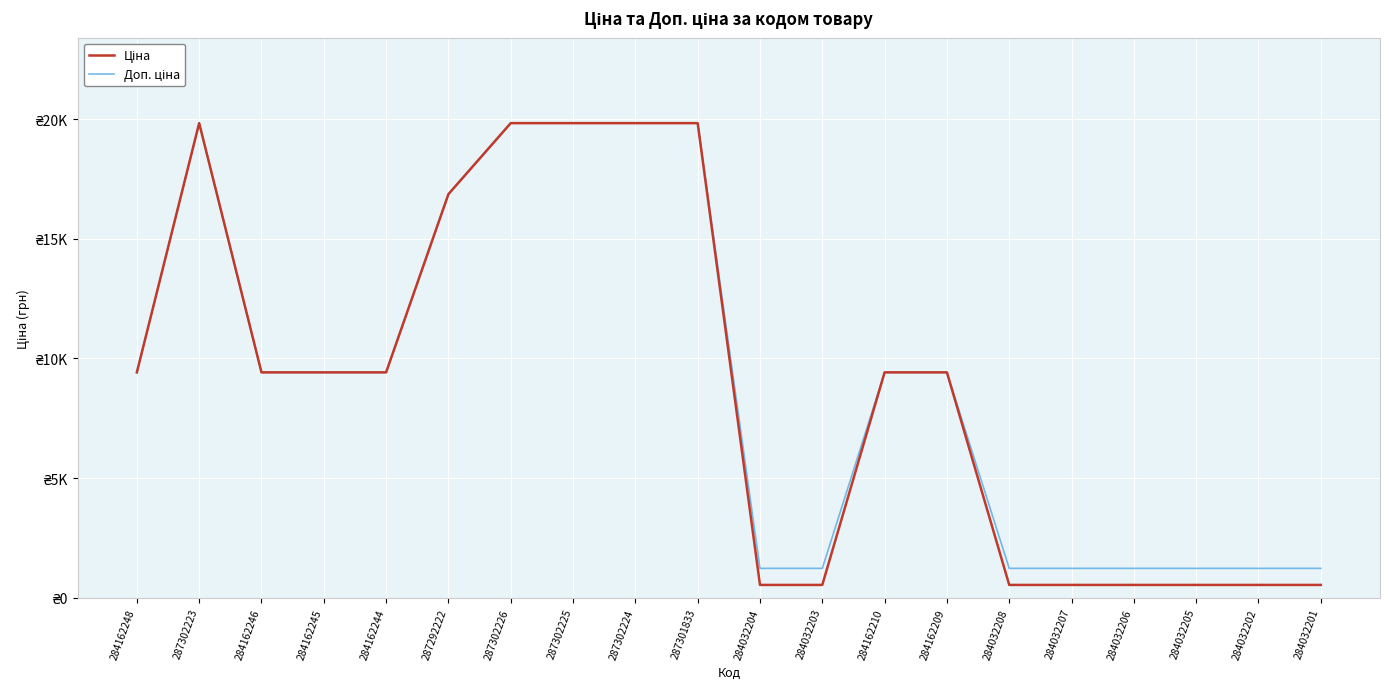

Does the chart display data point markers on the line(s)?

No